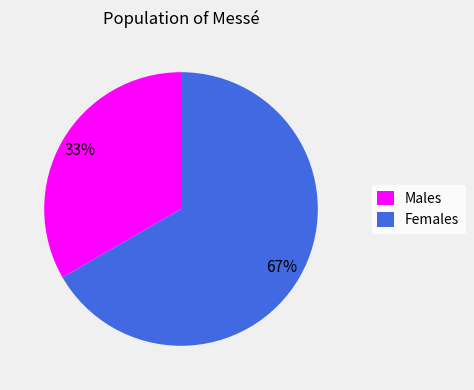

Do Females and Males together represent more than half of the pie?

Yes